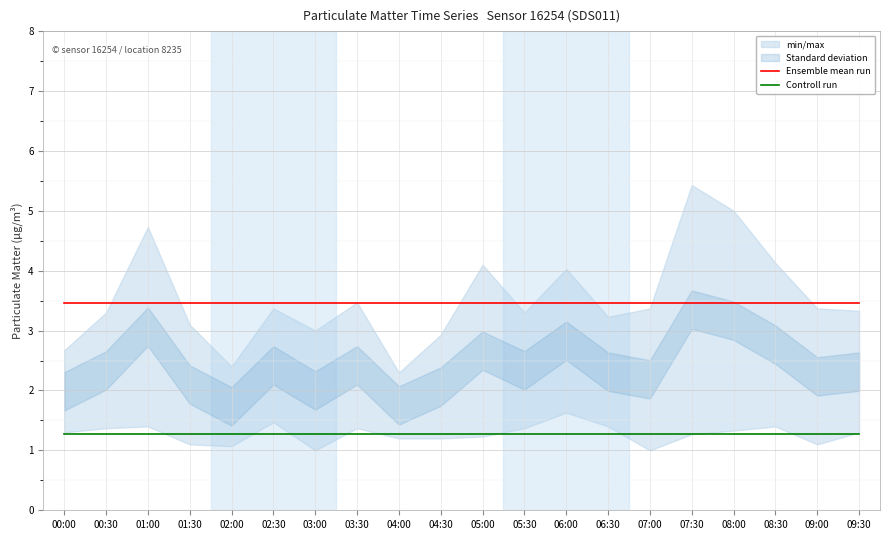

Rank the series by their maximum value, from highest to lowest.

Ensemble mean run, Controll run